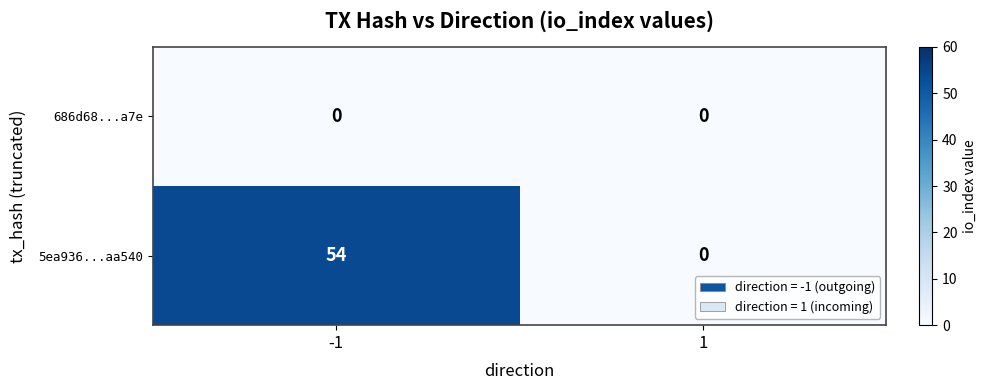

What is the spread (max minus min) of values at -1?

54